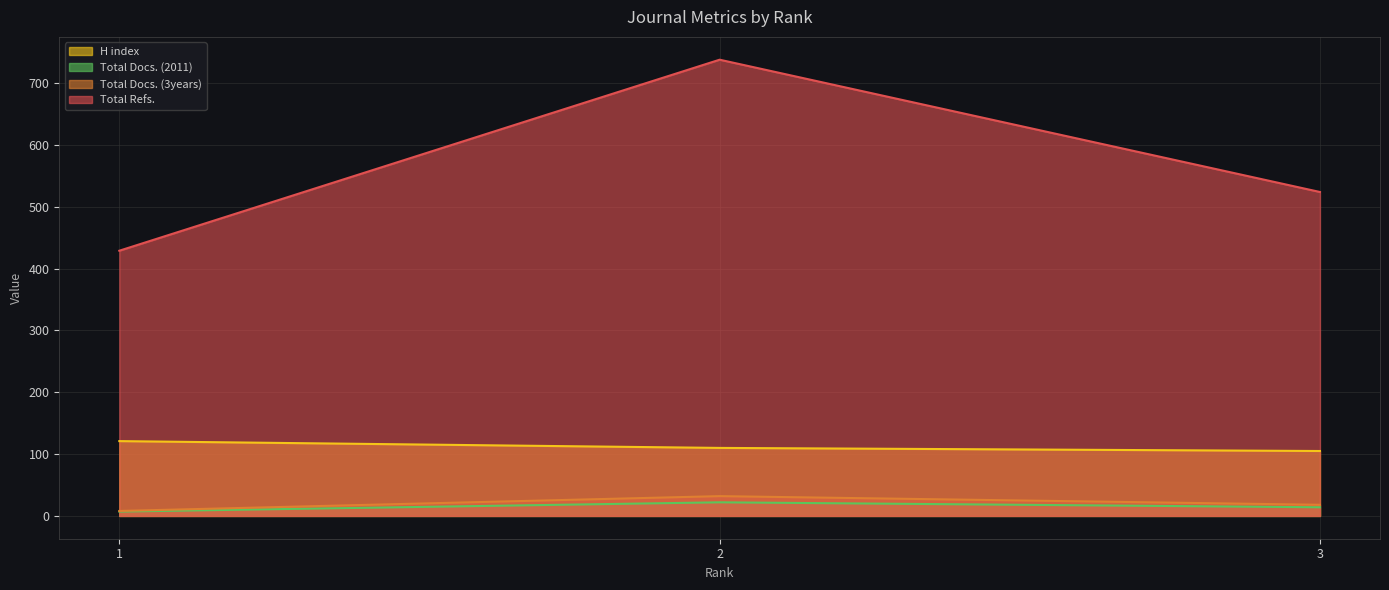

What is the maximum value shown in the chart?

738